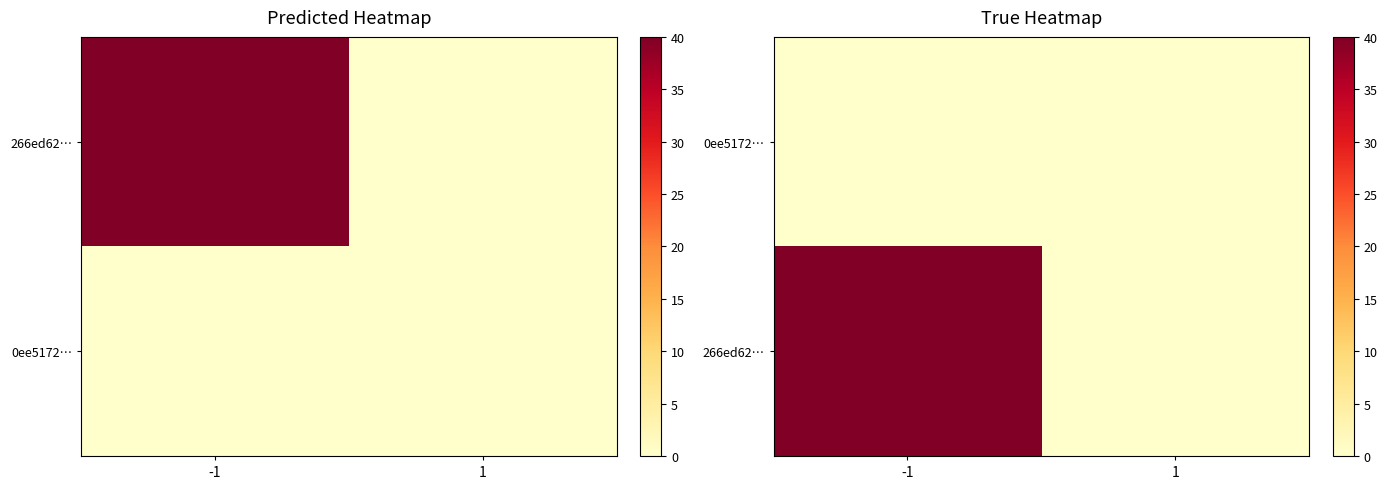

List the labels in order of 0ee5172… value, largest first.

-1, 1